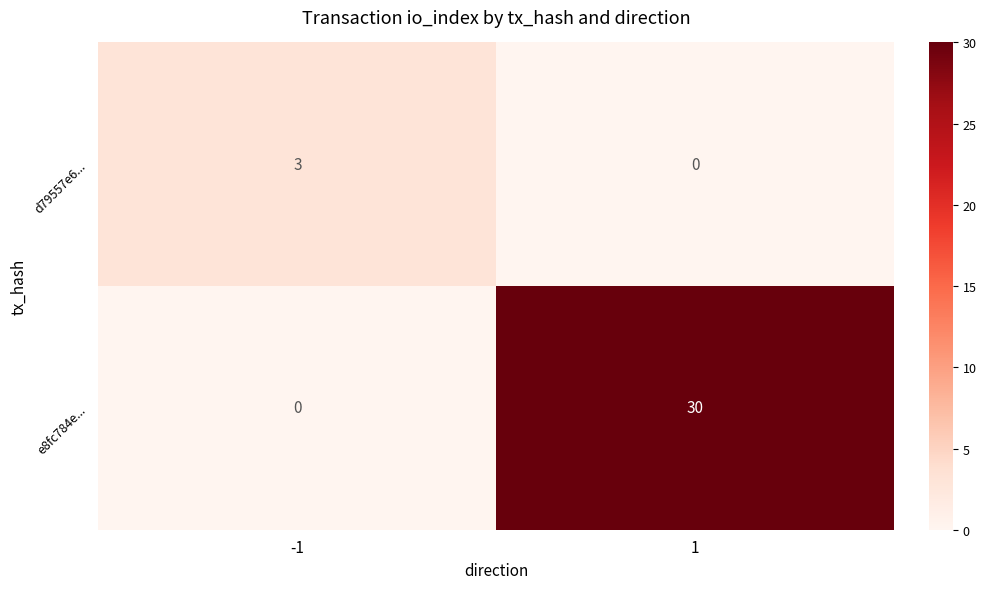

Read the d79557e6... value at -1.

3